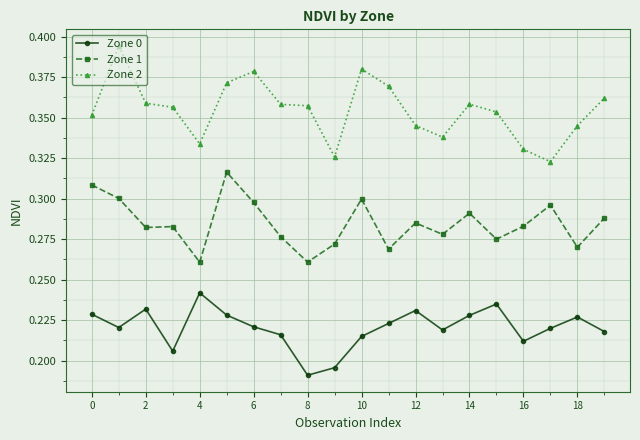

At how many categories does at least one series exceed 0?

20